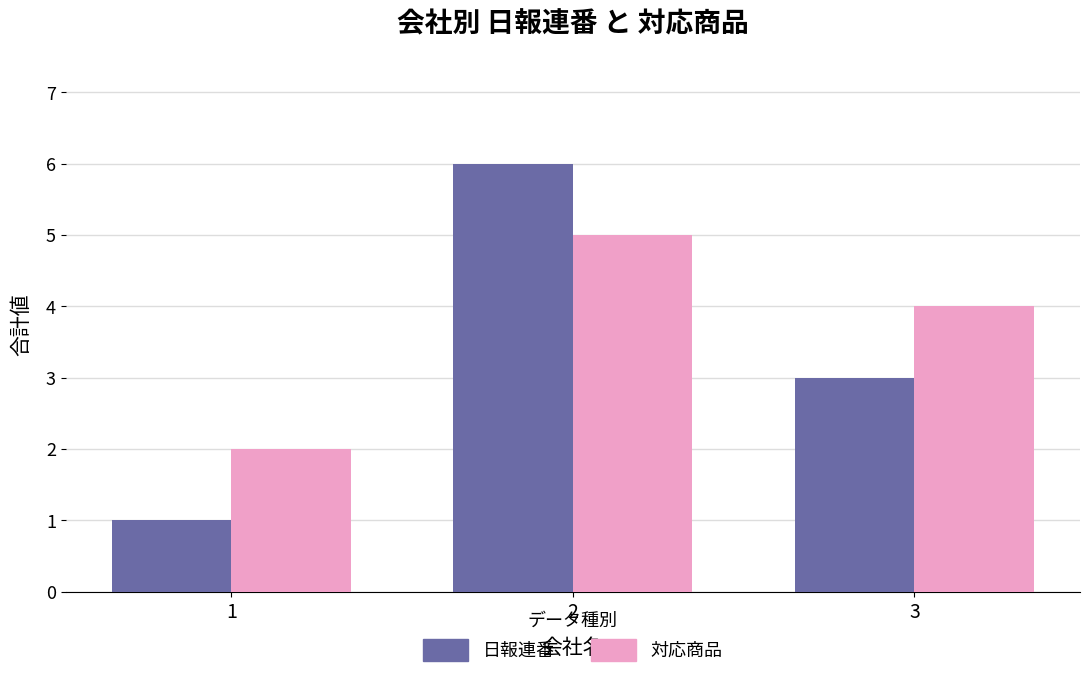

Reading right to left, list all the values displayed in this chart.

日報連番: 3=3	2=6	1=1
対応商品: 3=4	2=5	1=2